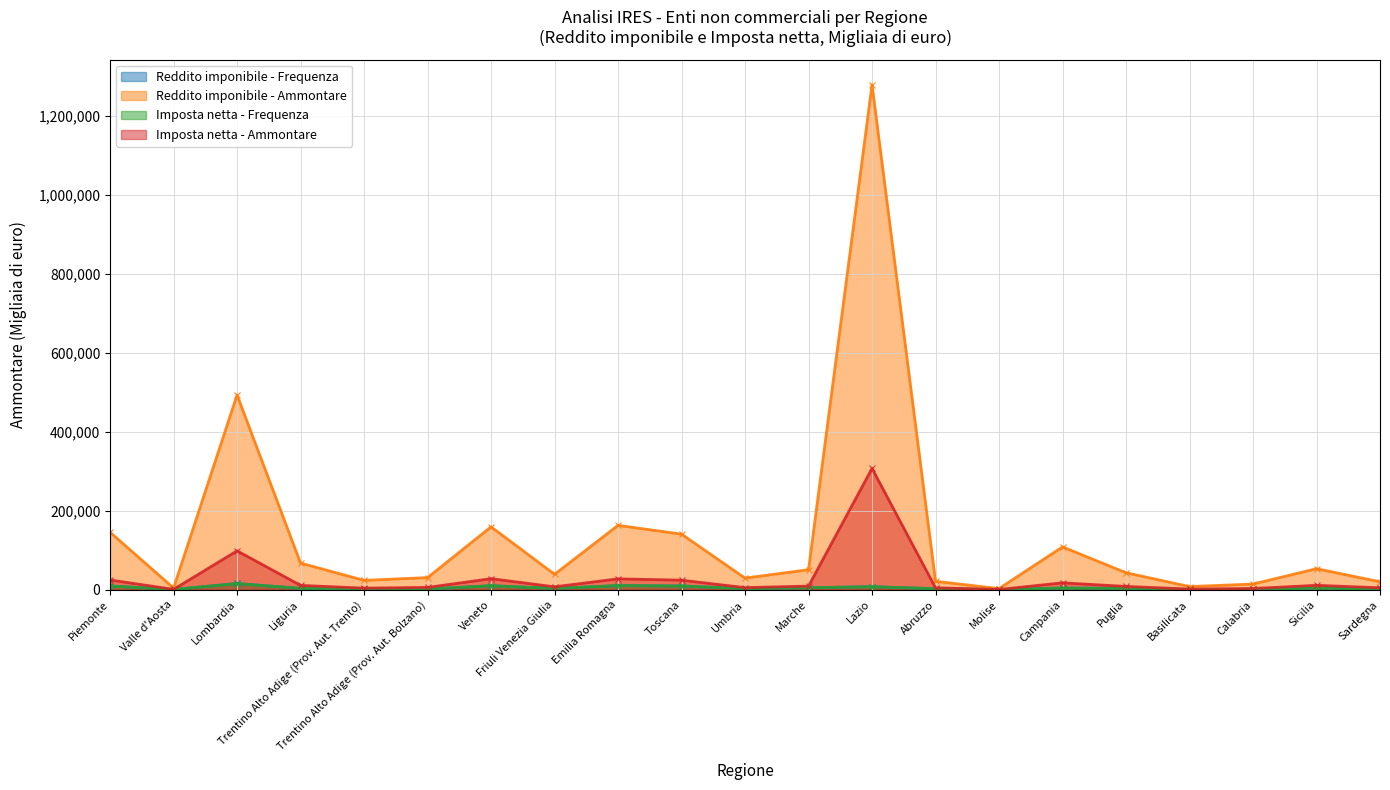

Which series has the widest spread of values?

Reddito imponibile - Ammontare